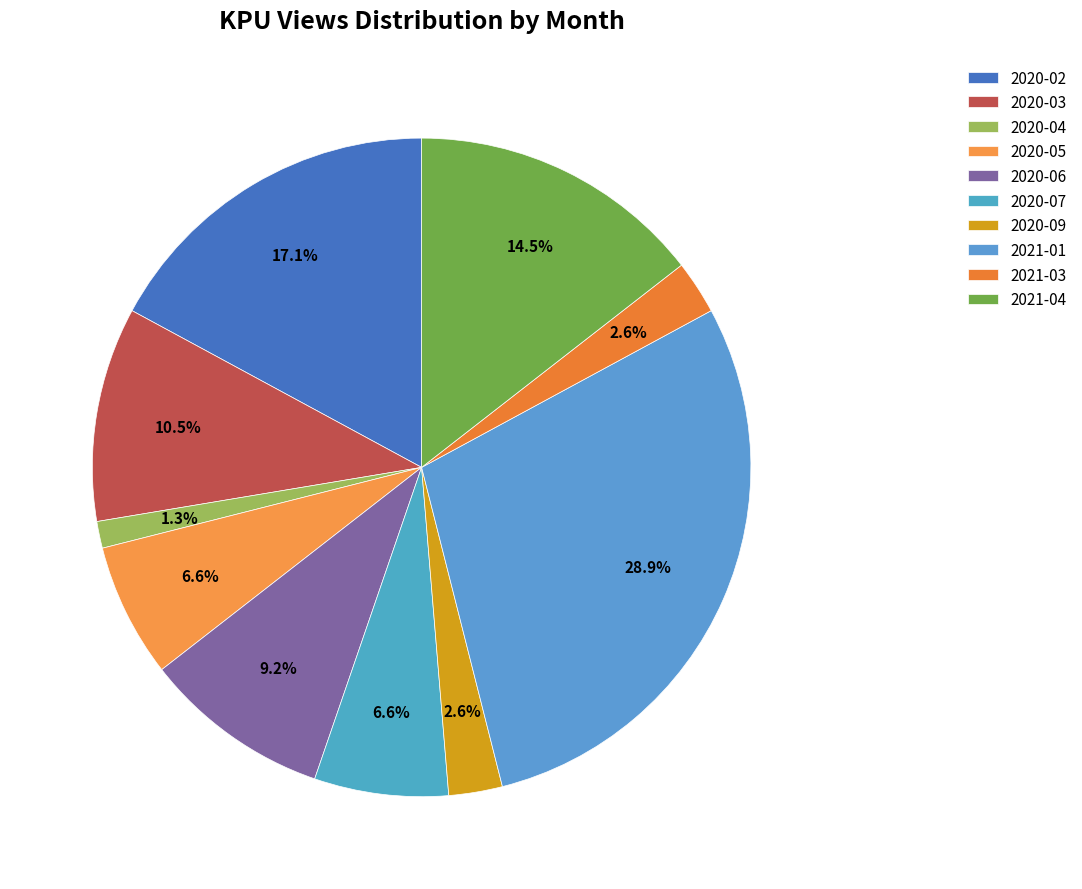

Count the number of slices in the pie.

10